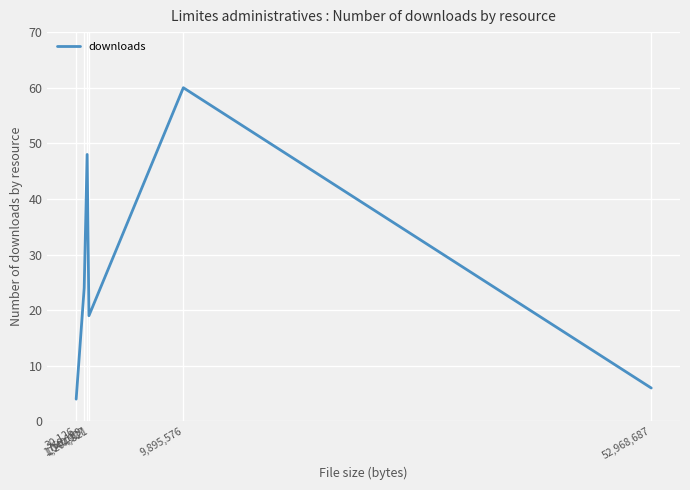

What position from the left is 1,040,927?

3